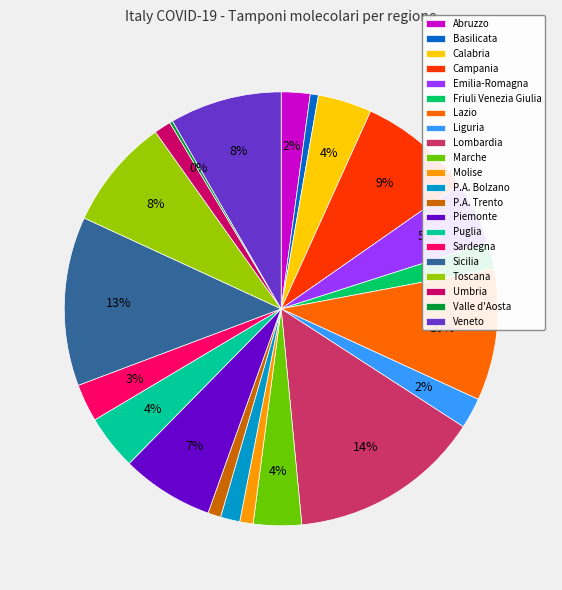

To the nearest percent, what is the difference between the largest and smallest slice percentages?

14%